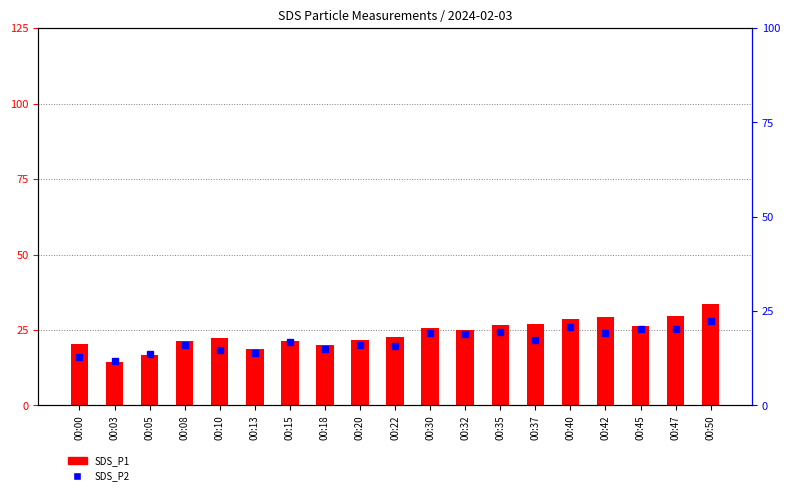

Which label corresponds to the largest value in the chart?

00:50